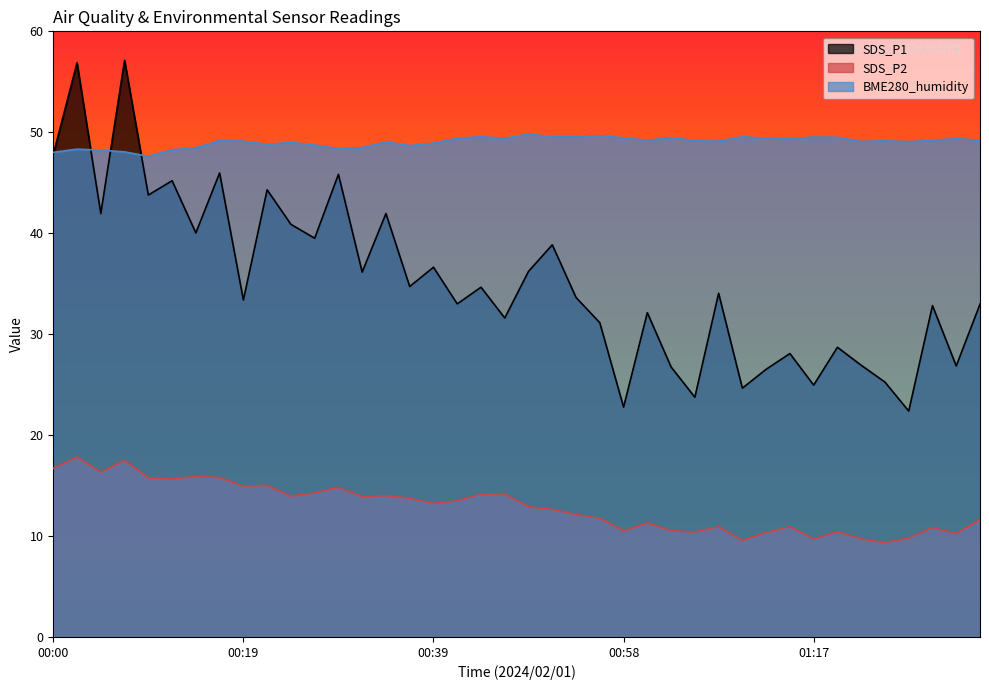

Which category has the highest value in the SDS_P1 series?

00:07